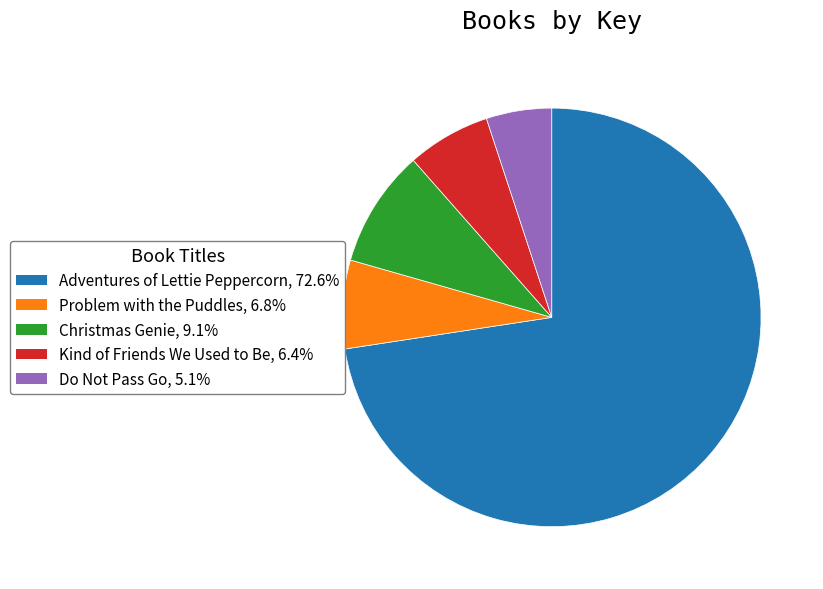

How many slices are in this pie chart?

5